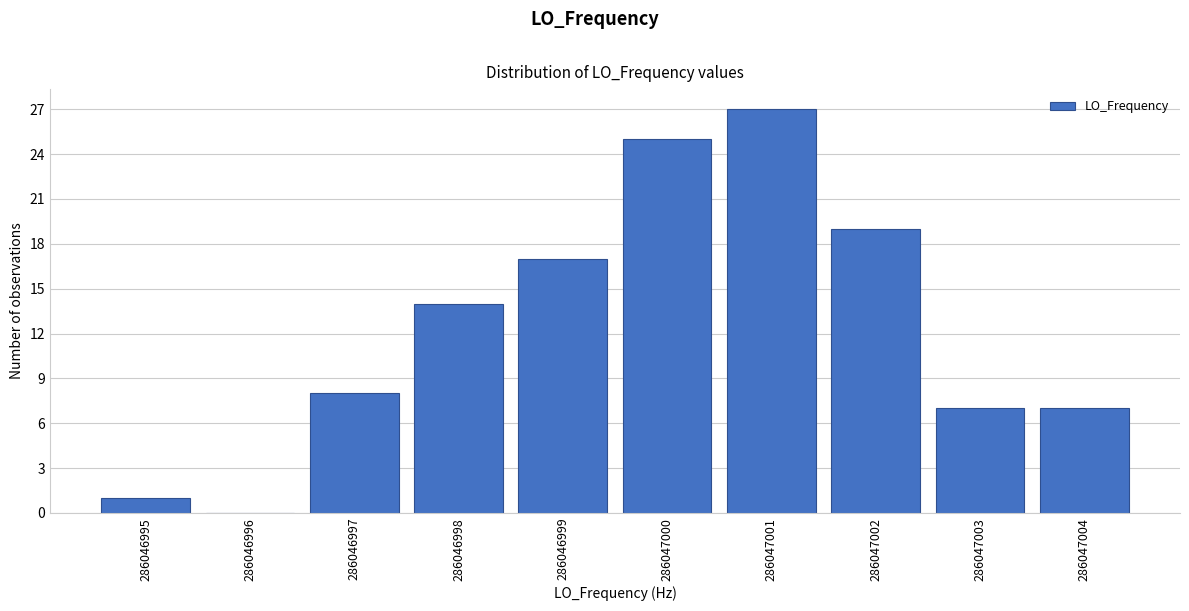

Reading left to right, transcribe this chart: for each bar, give the range it covers on the x-axis and its height. The values are not printed on the chart, so give them approximately, as read against the axis.

286046994.5 to 286046995.5: 1
286046995.5 to 286046996.5: 0
286046996.5 to 286046997.5: 8
286046997.5 to 286046998.5: 14
286046998.5 to 286046999.5: 17
286046999.5 to 286047000.5: 25
286047000.5 to 286047001.5: 27
286047001.5 to 286047002.5: 19
286047002.5 to 286047003.5: 7
286047003.5 to 286047004.5: 7